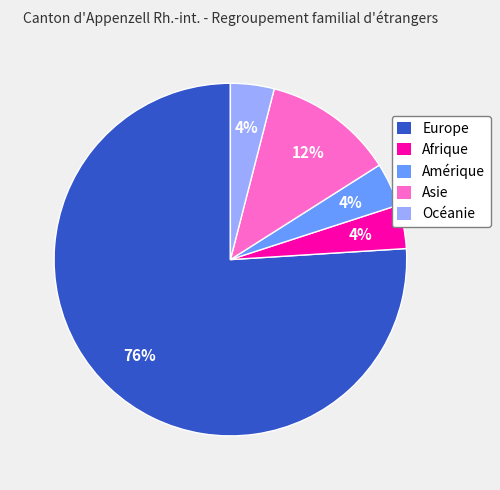

Combined, do Asie and Océanie account for over 50%?

No